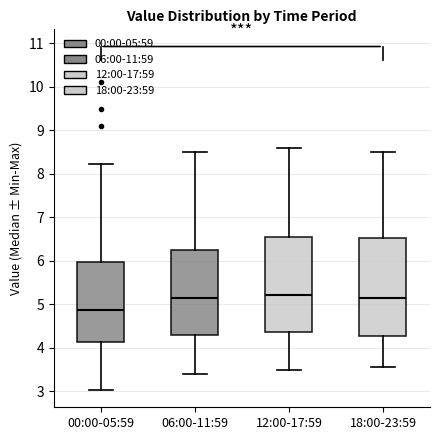

Reading left to right, transcribe this box plot: for each box, give where its median line is, the range the box spans, and where its two whiskers end, as read against the y-axis. The values are not printed on the chart, so give them approximately, as read against the axis.

00:00-05:59: median 4.9, box 4.1 to 6.0, whiskers 3.0 to 8.2
06:00-11:59: median 5.2, box 4.3 to 6.3, whiskers 3.4 to 8.5
12:00-17:59: median 5.2, box 4.4 to 6.6, whiskers 3.5 to 8.6
18:00-23:59: median 5.2, box 4.3 to 6.5, whiskers 3.6 to 8.5